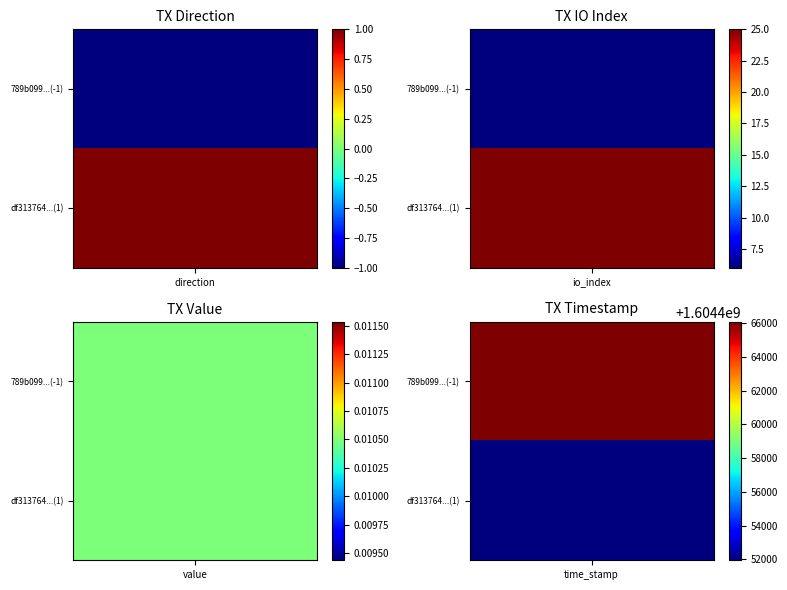

What is the difference between the 789b099764604ec044aa4755024ed914cbd459d values at time_stamp and direction?

1604466091.0